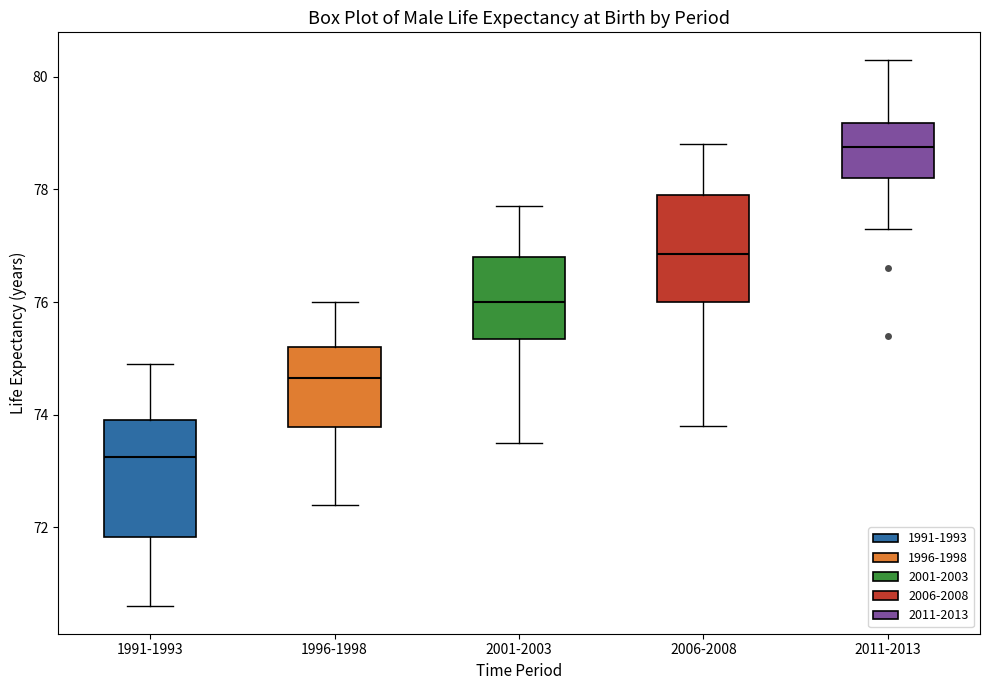

Which box's median line is the lowest?

1991-1993